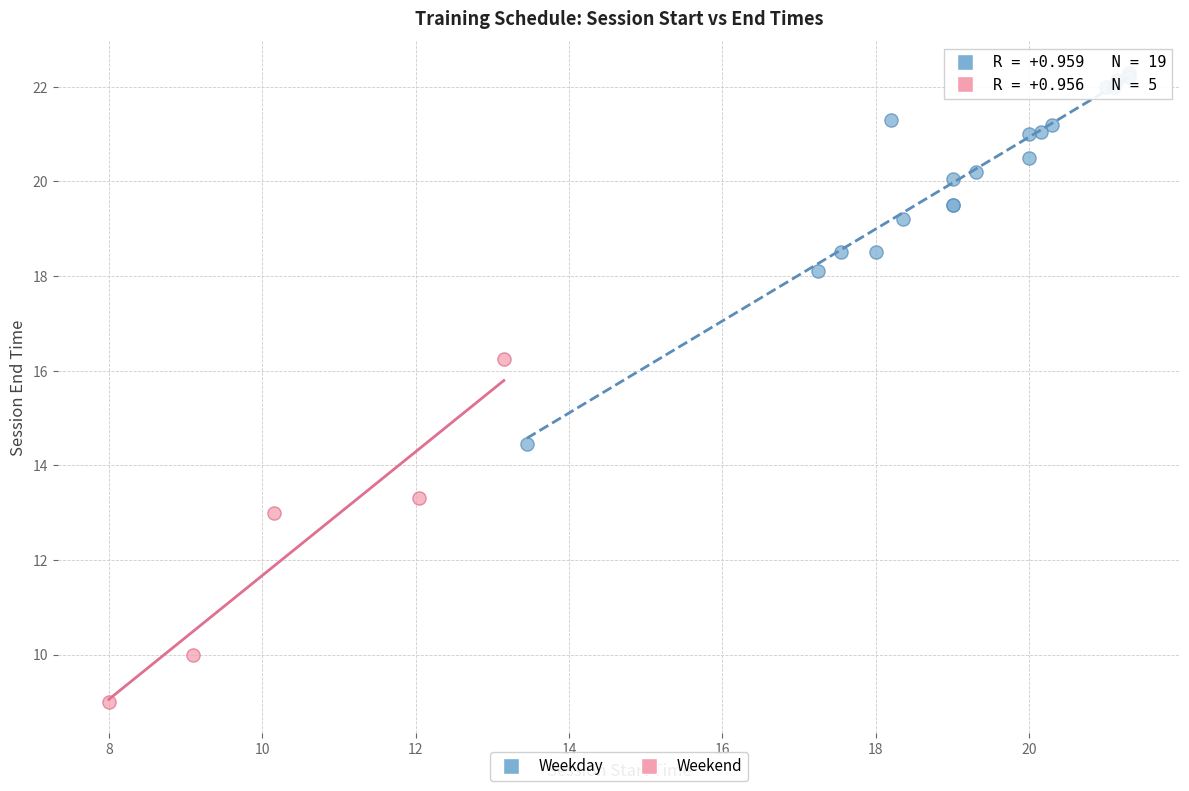

Which series reaches the minimum Y coordinate?

Weekend